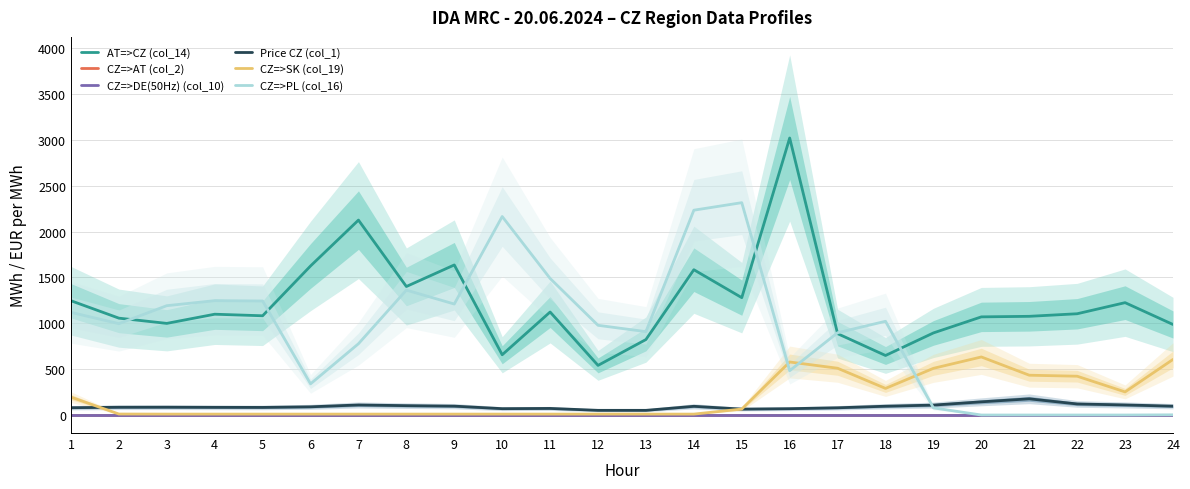

How many data points in Price CZ (col_1) are less than 89?

12